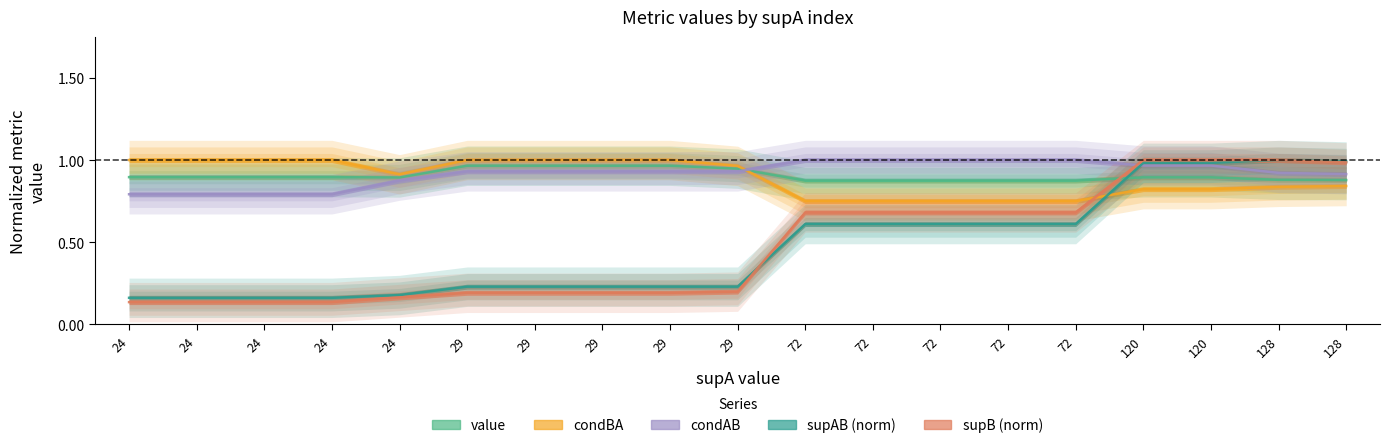

At which category is the sum across all series the highest?

120